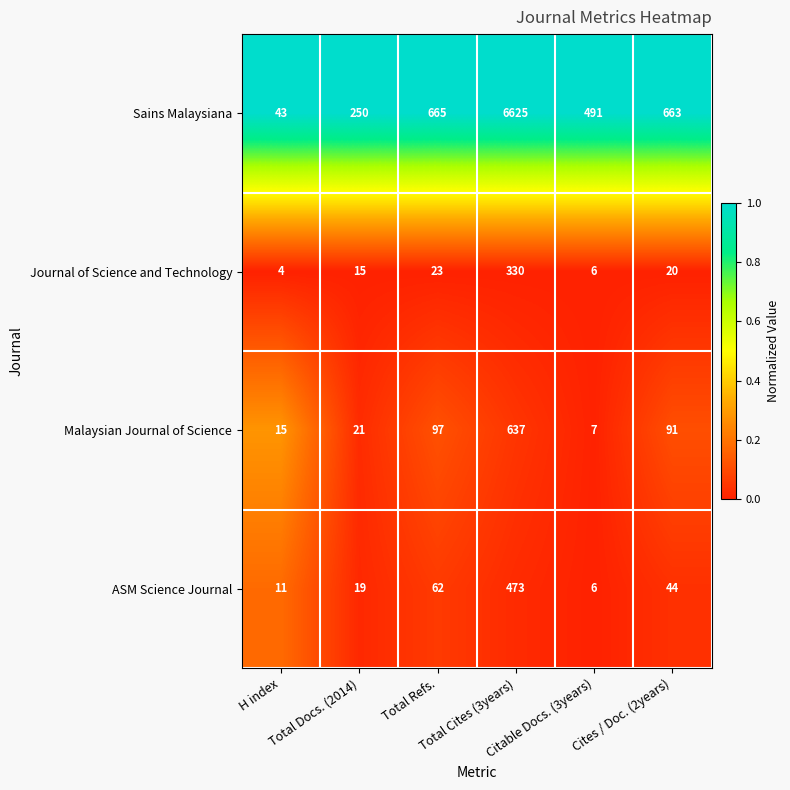

Which series has the largest total across all categories?

Sains Malaysiana